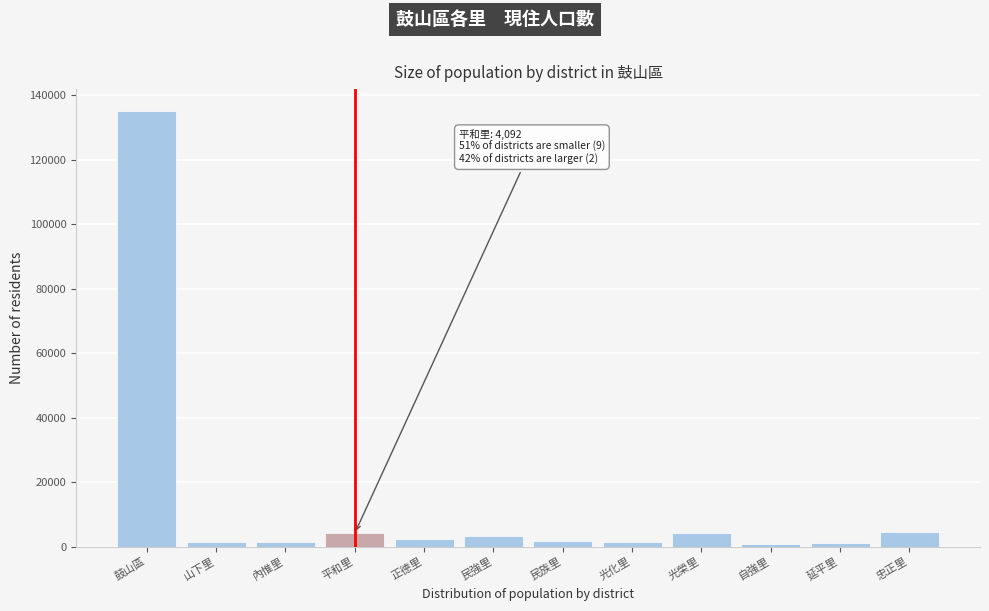

What is the label of the 11th bar from the left?

延平里